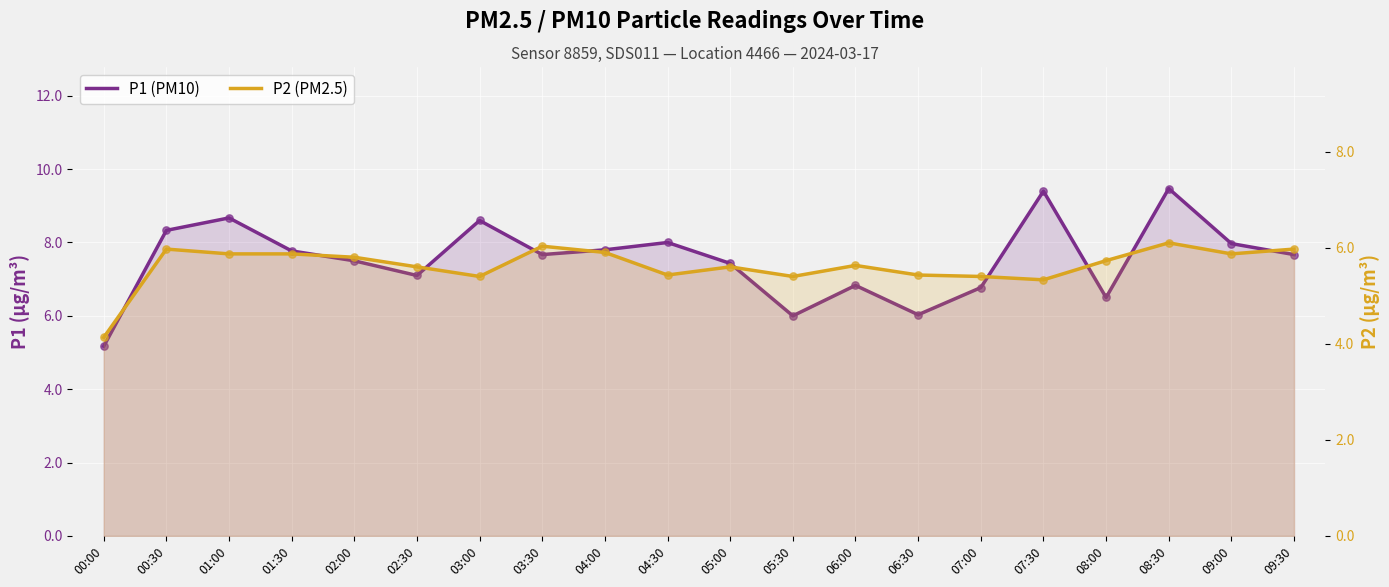

Which series has the largest total across all categories?

P1 (PM10)